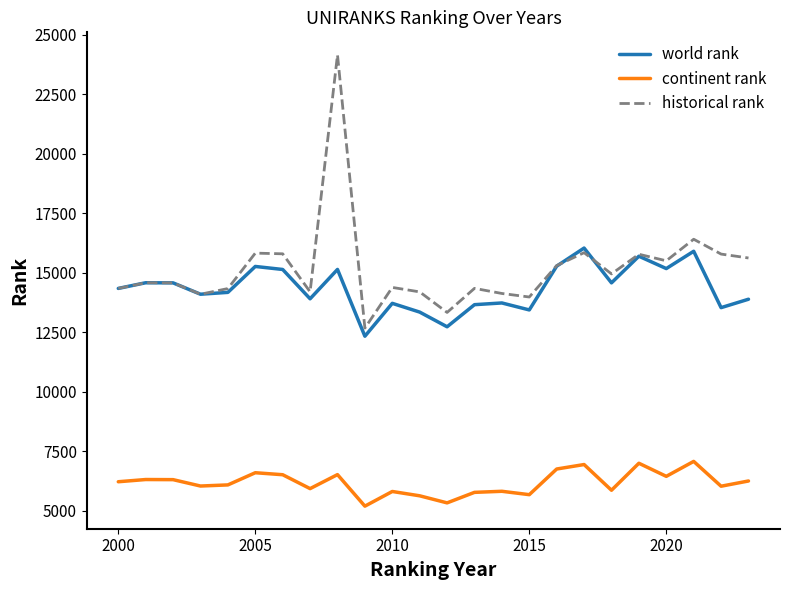

How many lines are shown in the chart?

3